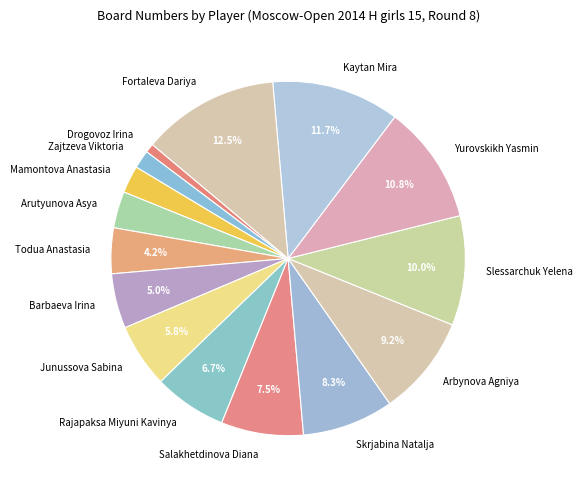

How many segments does this pie chart have?

15